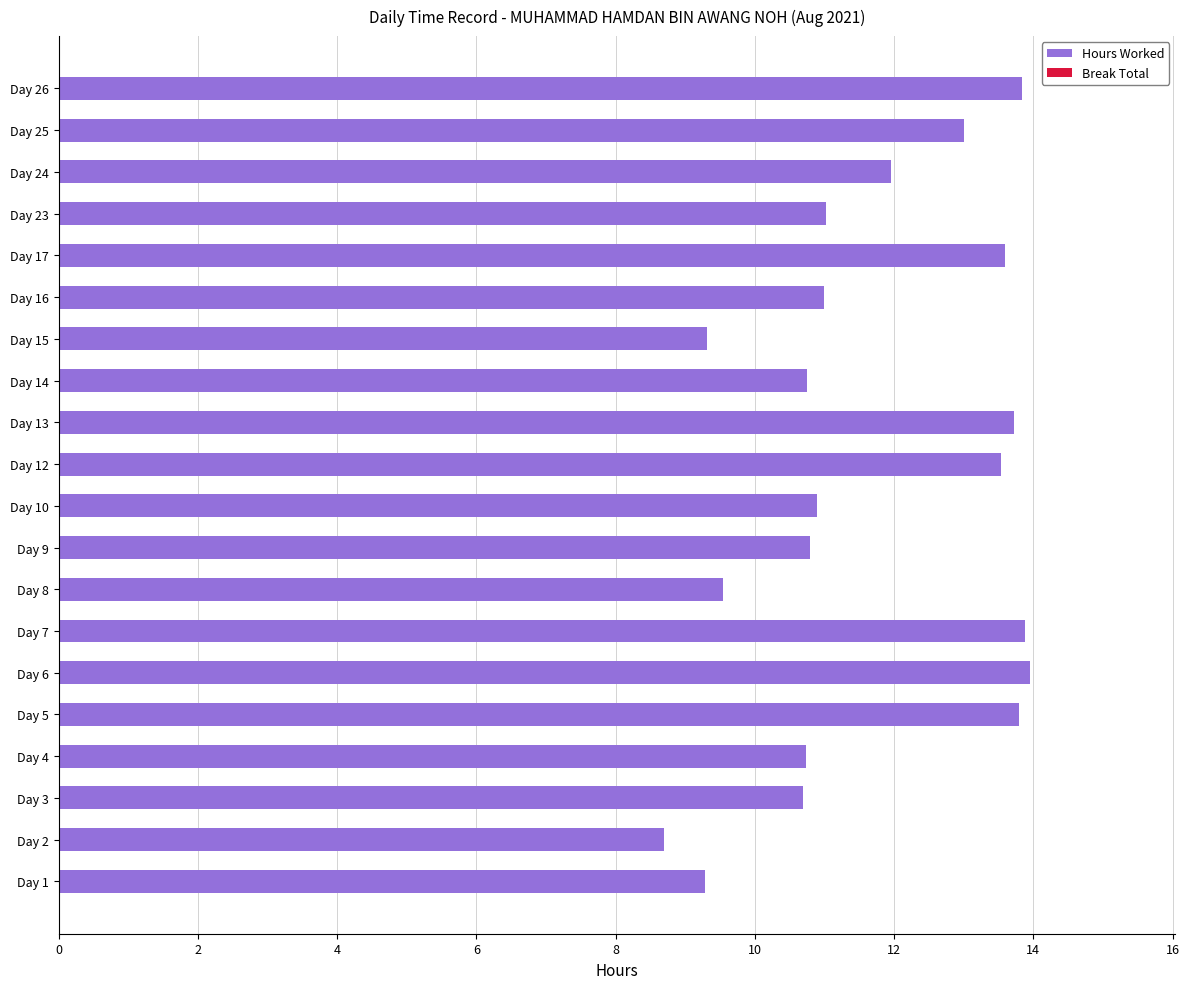

What is the smallest value displayed?

8.7